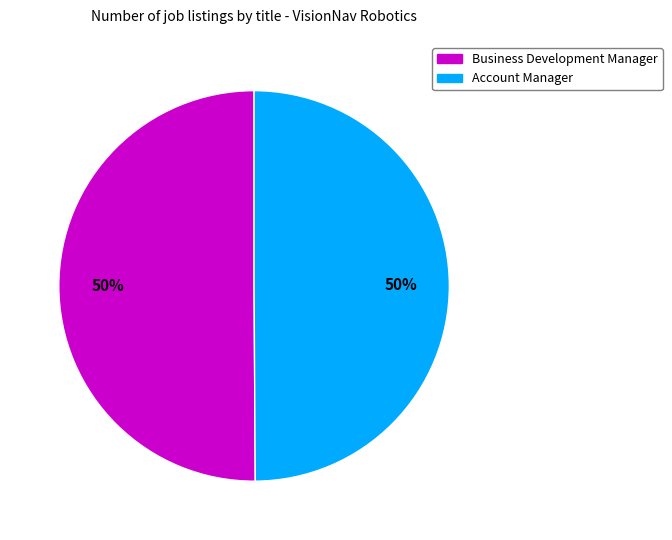

To the nearest percent, what is the combined percentage of Account Manager and Business Development Manager?

100%